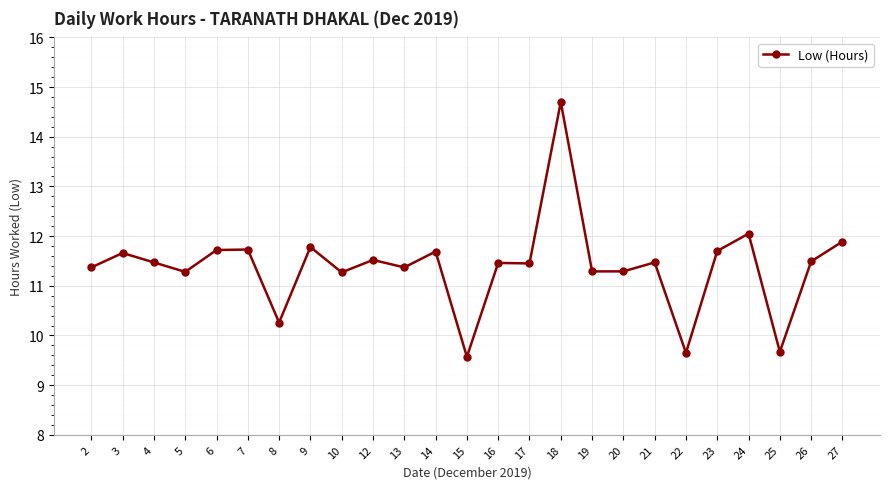

What is the value of the 25th point from the left?

11.9